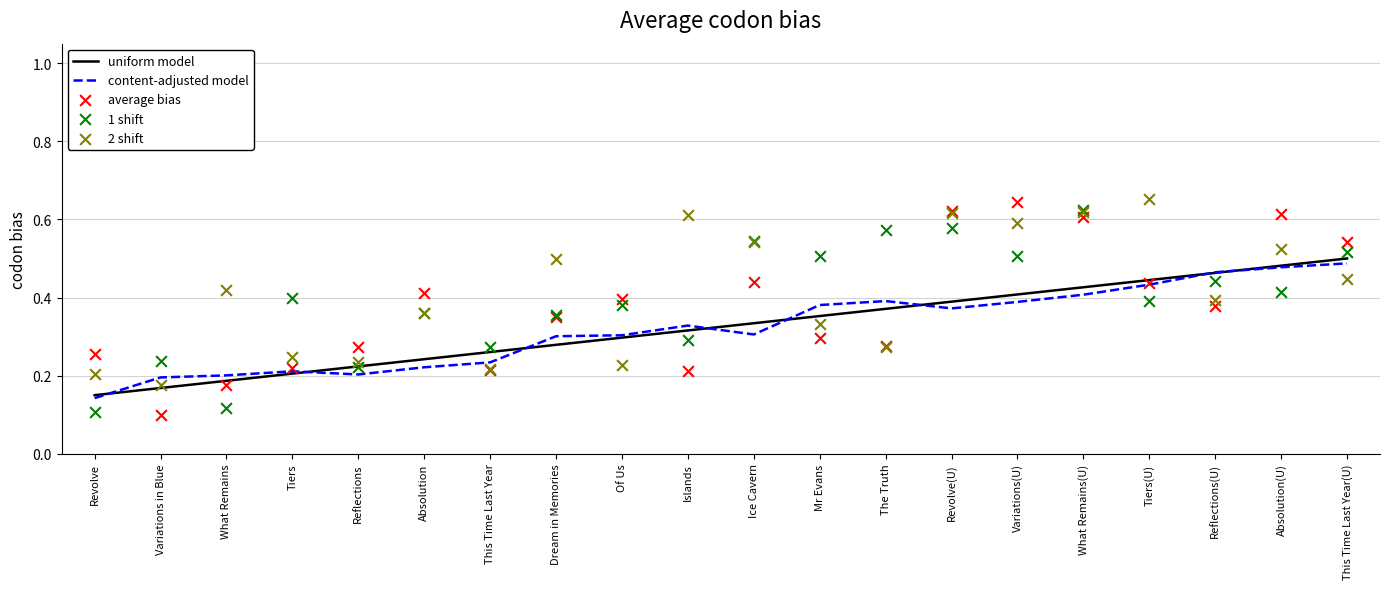

Which series has the largest total across all categories?

2 shift